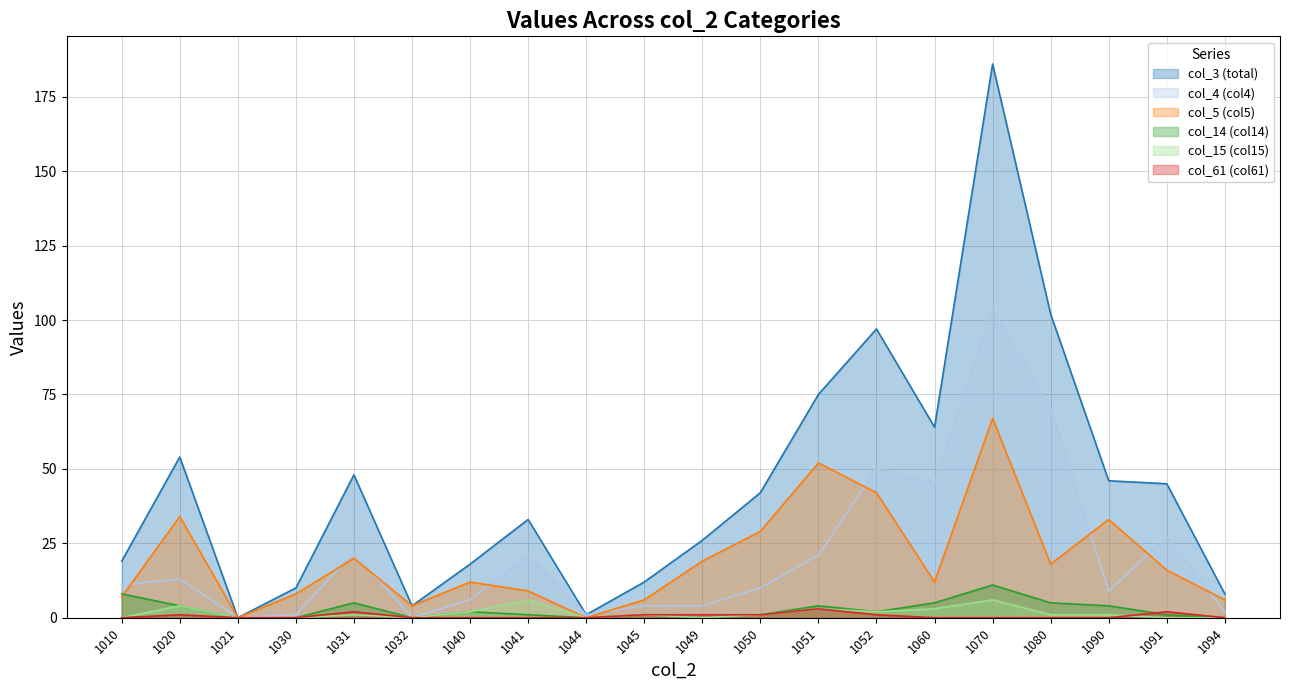

What is the total value across all series at 1041?

70